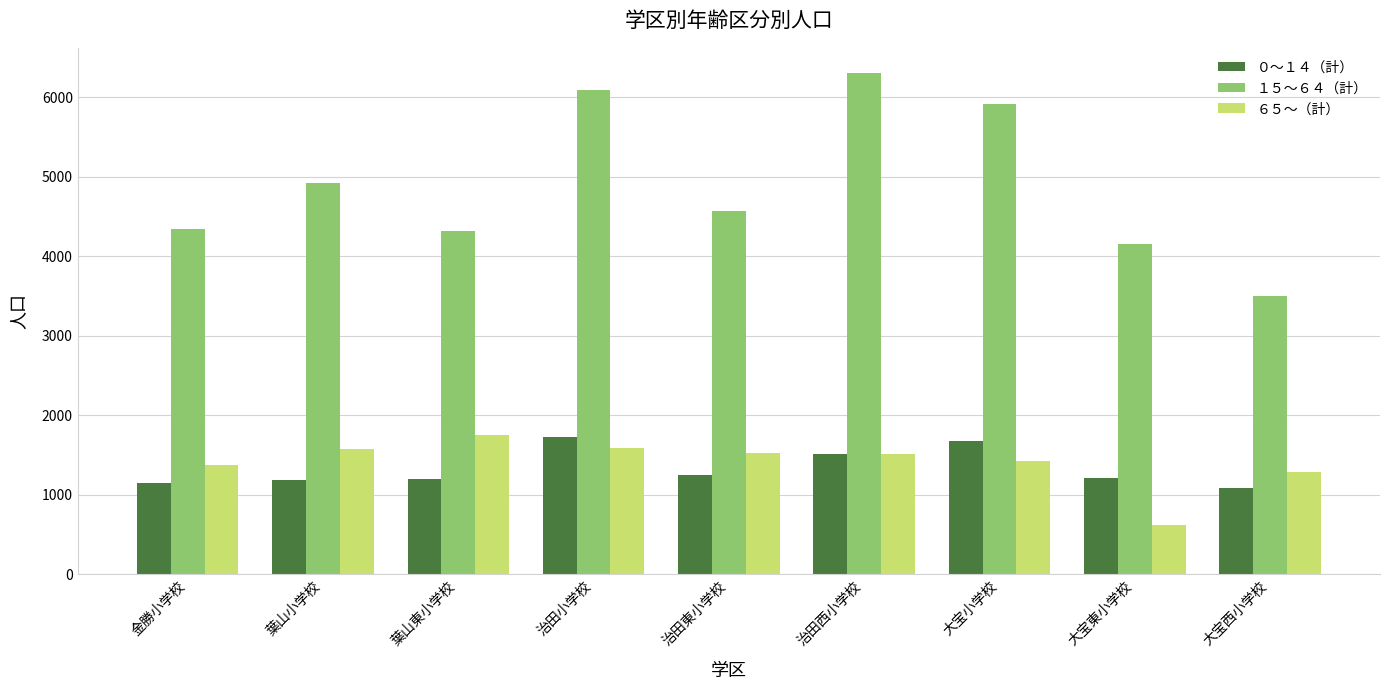

Where is １５～６４（計） nearest to the value 4907?

葉山小学校